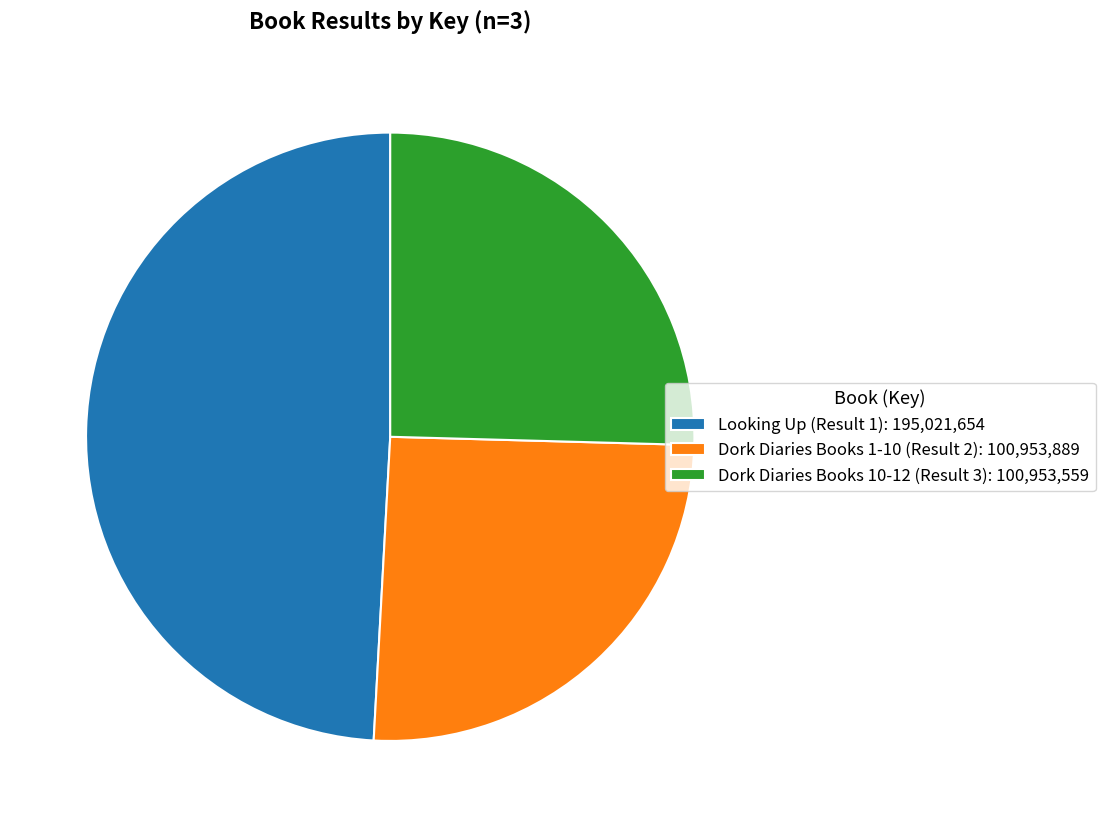

The Looking Up (Result 1): 195,021,654 slice represents 62% of the pie. True or false?

False